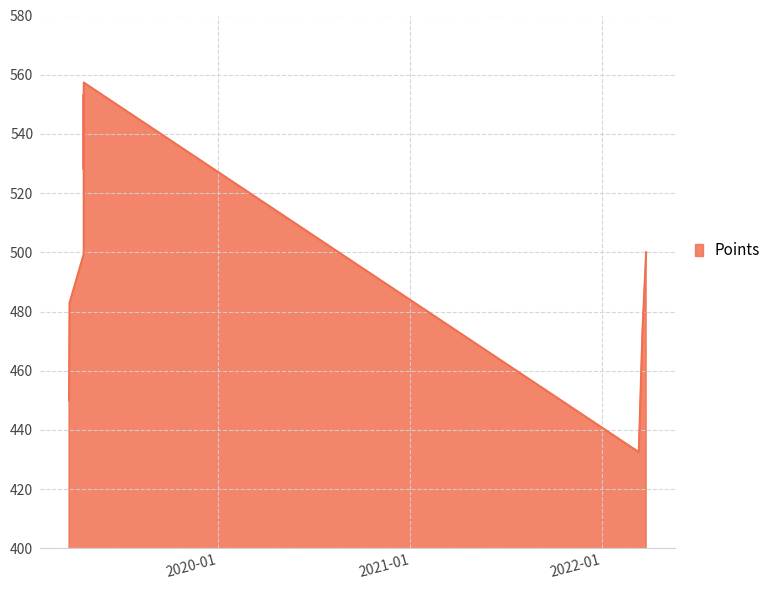

Approximately how many times larger is the value at 2022-03-12 compared to 2022-03-26?

0.9